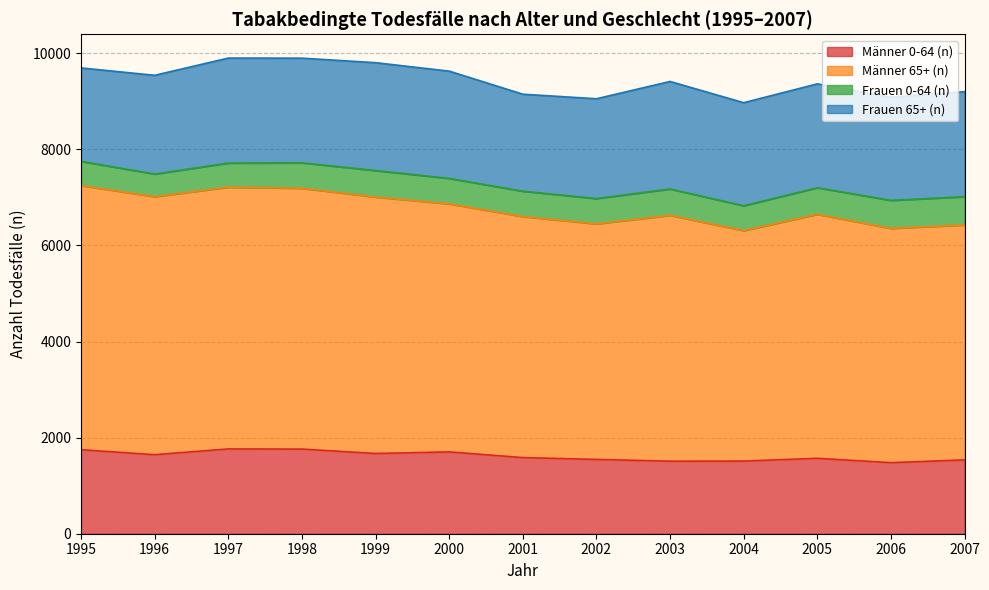

The Männer 0-64 (n) series shows 503 at 2002. True or false?

False